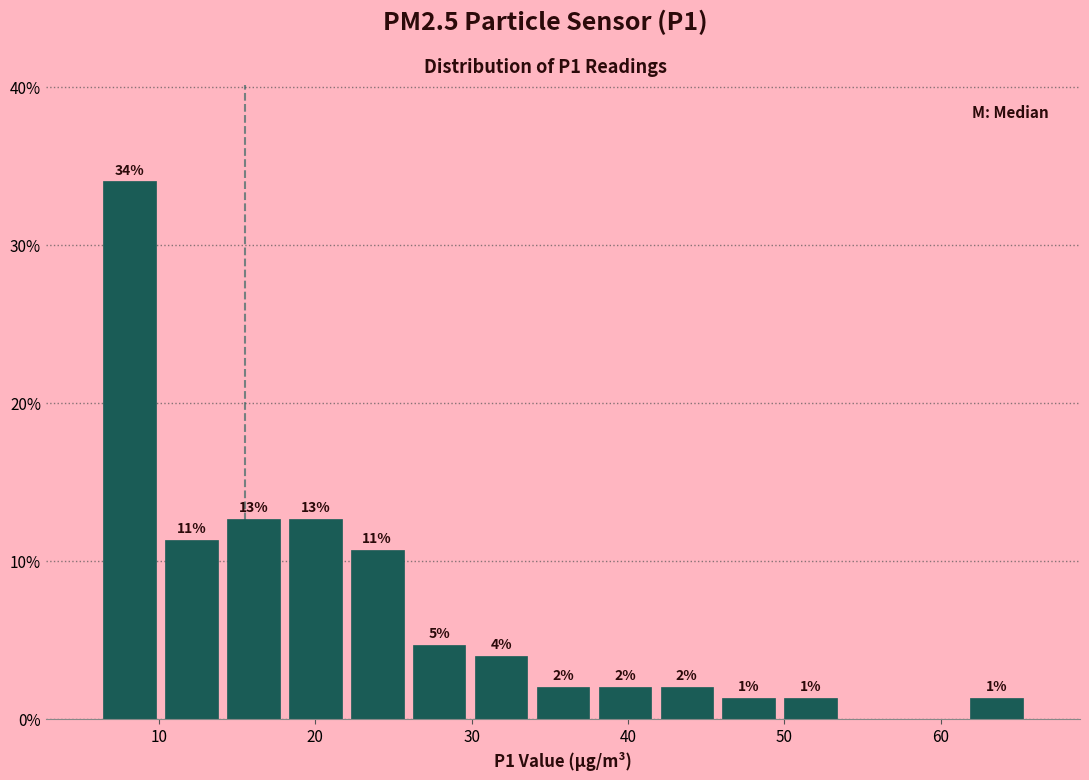

Read against the x-axis, roughly where is the centre of the tallest bar?

8